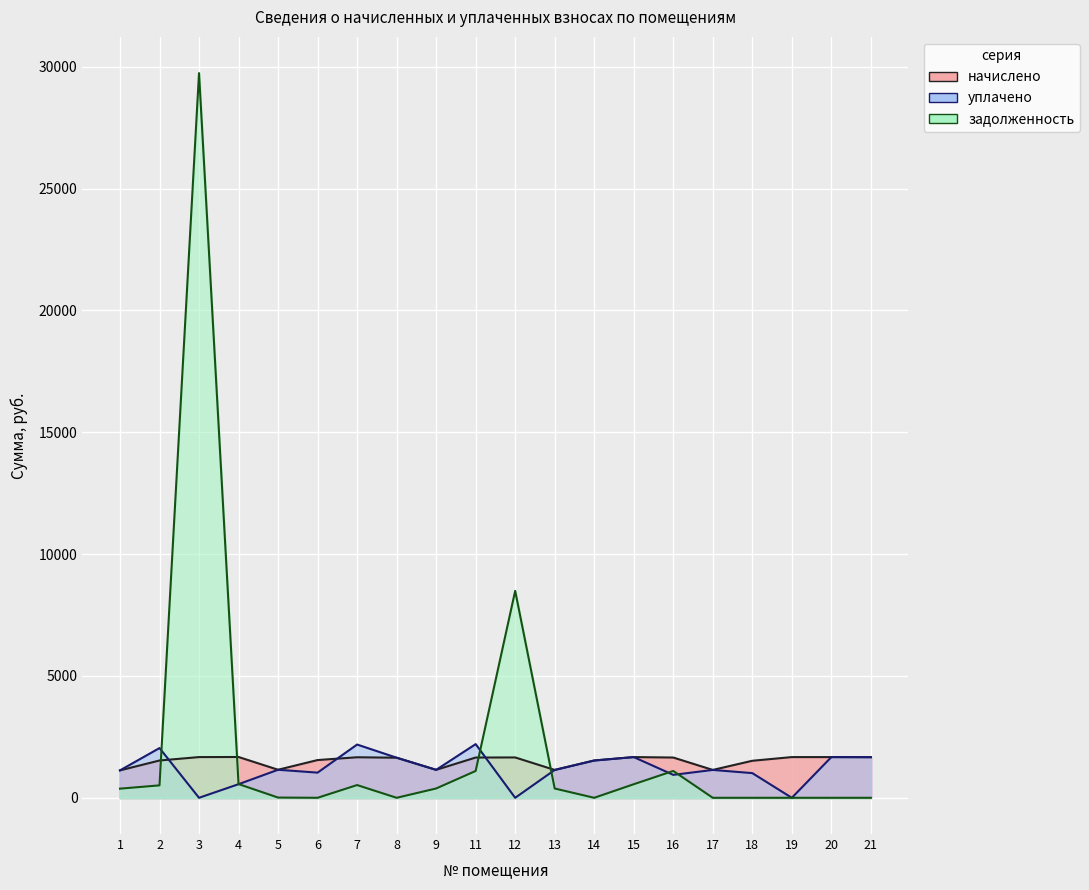

The уплачено series shows 1124.5 at 1. True or false?

True